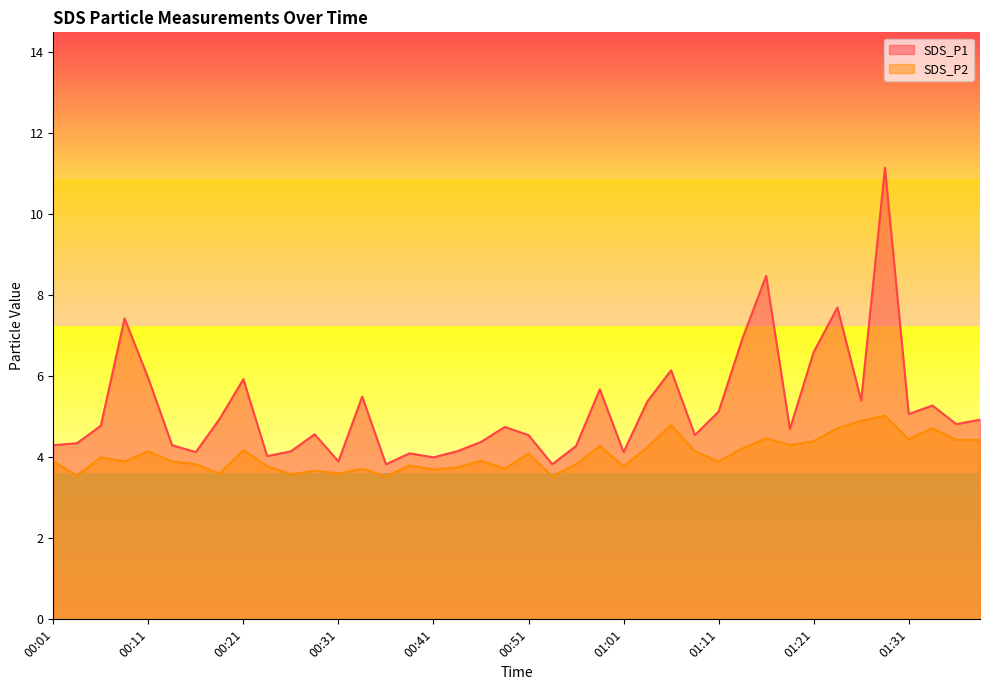

Reading left to right, list all the values displayed in this chart.

SDS_P1: 00:01=4.3	00:04=4.3	00:06=4.8	00:09=7.4	00:11=6.0	00:14=4.3	00:16=4.1	00:19=5.0	00:21=5.9	00:23=4.0	00:26=4.2	00:28=4.6	00:31=3.9	00:33=5.5	00:36=3.8	00:38=4.1	00:41=4.0	00:43=4.2	00:46=4.4	00:48=4.8	00:51=4.5	00:53=3.8	00:56=4.3	00:58=5.7	01:01=4.1	01:03=5.4	01:06=6.2	01:08=4.5	01:11=5.1	01:13=6.9	01:16=8.5	01:18=4.7	01:21=6.6	01:23=7.7	01:26=5.4	01:28=11.2	01:31=5.1	01:33=5.3	01:36=4.8	01:38=4.9
SDS_P2: 00:01=3.9	00:04=3.5	00:06=4.0	00:09=3.9	00:11=4.2	00:14=3.9	00:16=3.8	00:19=3.6	00:21=4.2	00:23=3.8	00:26=3.6	00:28=3.7	00:31=3.6	00:33=3.7	00:36=3.5	00:38=3.8	00:41=3.7	00:43=3.8	00:46=3.9	00:48=3.7	00:51=4.1	00:53=3.5	00:56=3.8	00:58=4.3	01:01=3.8	01:03=4.2	01:06=4.8	01:08=4.2	01:11=3.9	01:13=4.2	01:16=4.5	01:18=4.3	01:21=4.4	01:23=4.7	01:26=4.9	01:28=5.0	01:31=4.5	01:33=4.7	01:36=4.4	01:38=4.4